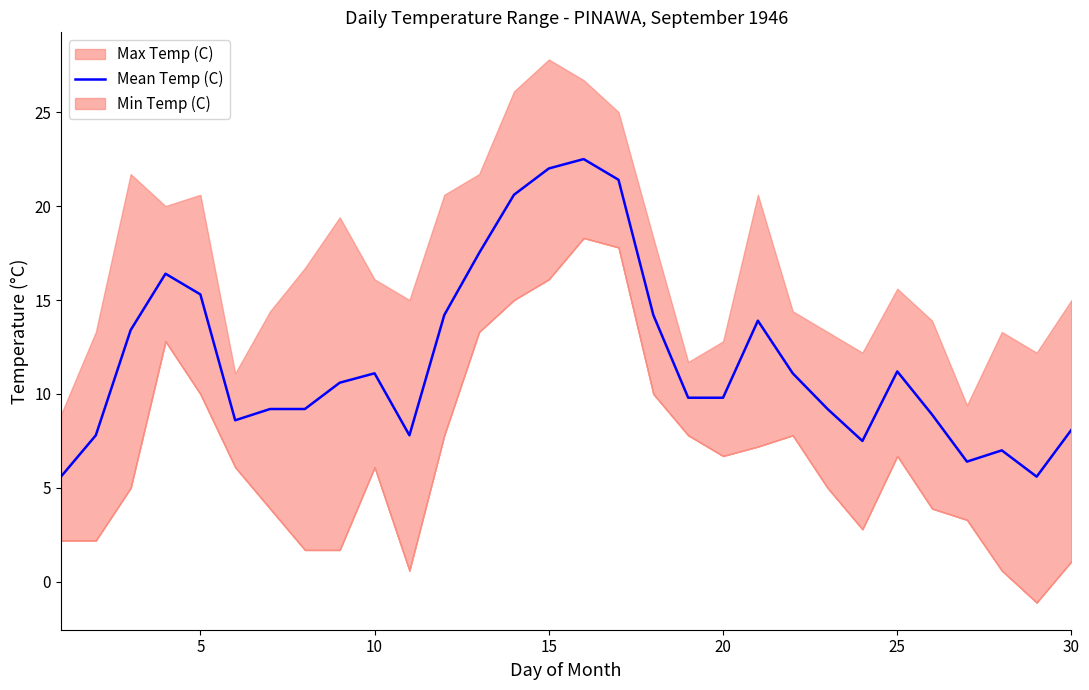

What is the average value?

11.9